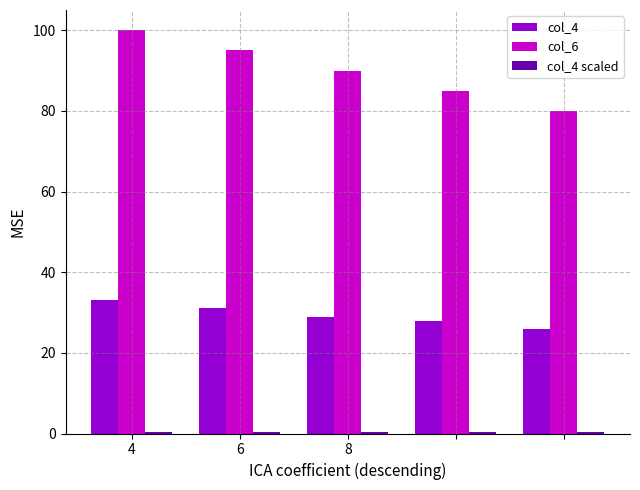

What is the maximum value shown in the chart?

100.0